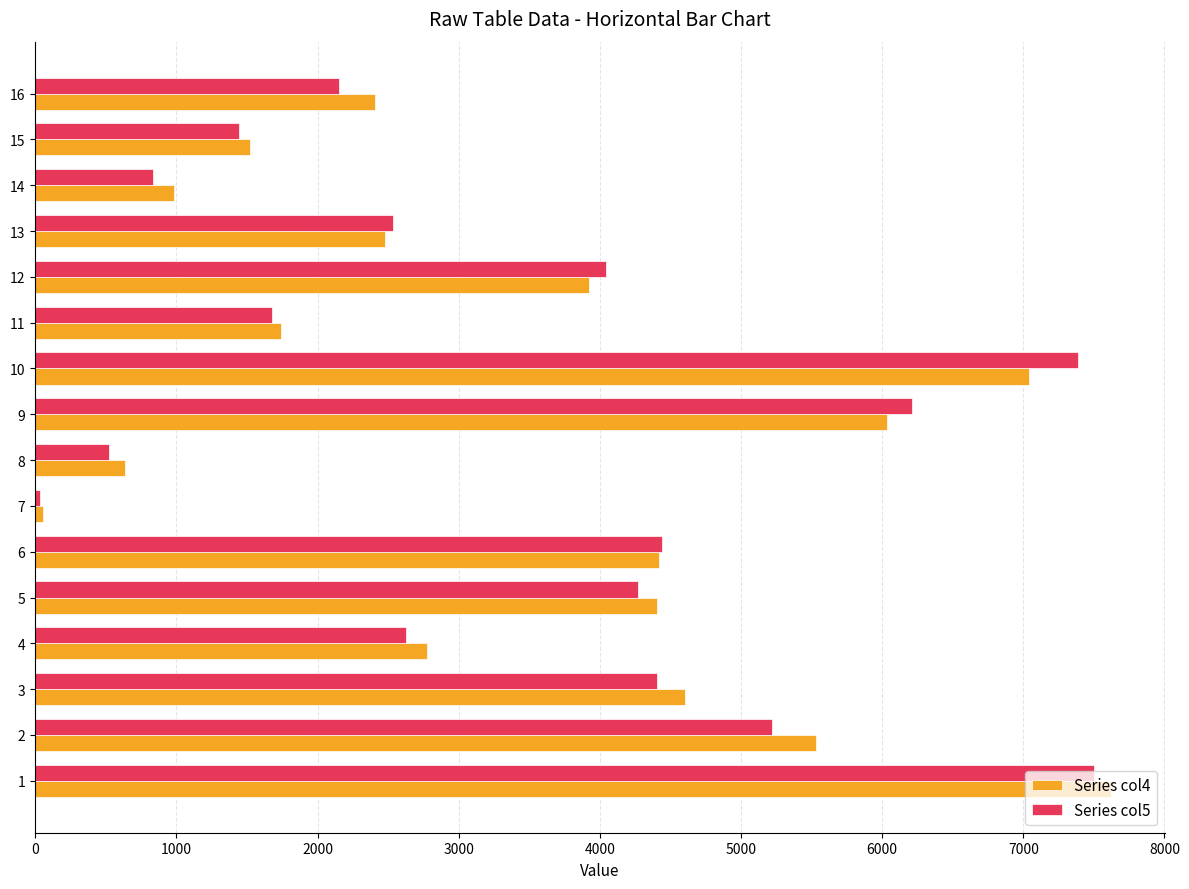

What is the greatest value displayed?

7620